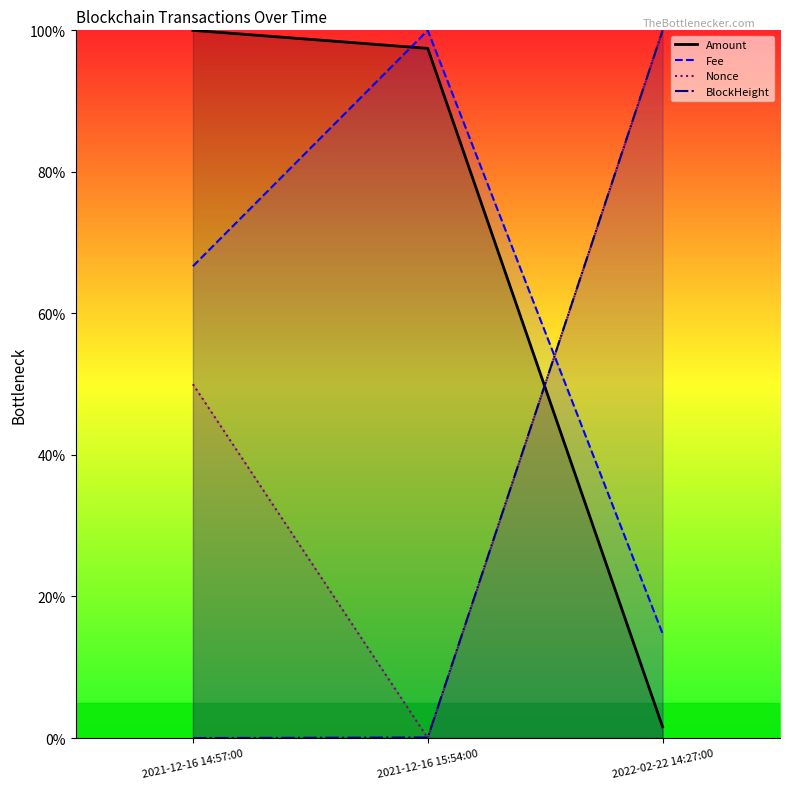

At which label is BlockHeight closest to 49?

2021-12-16 15:54:00